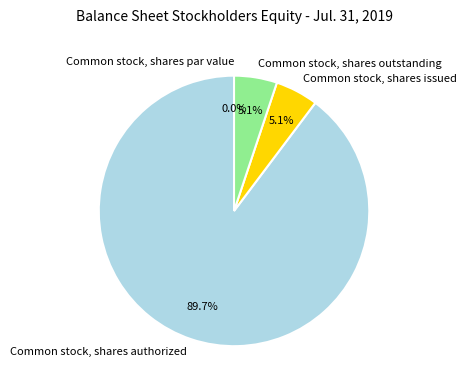

Does any single category account for the majority?

Yes